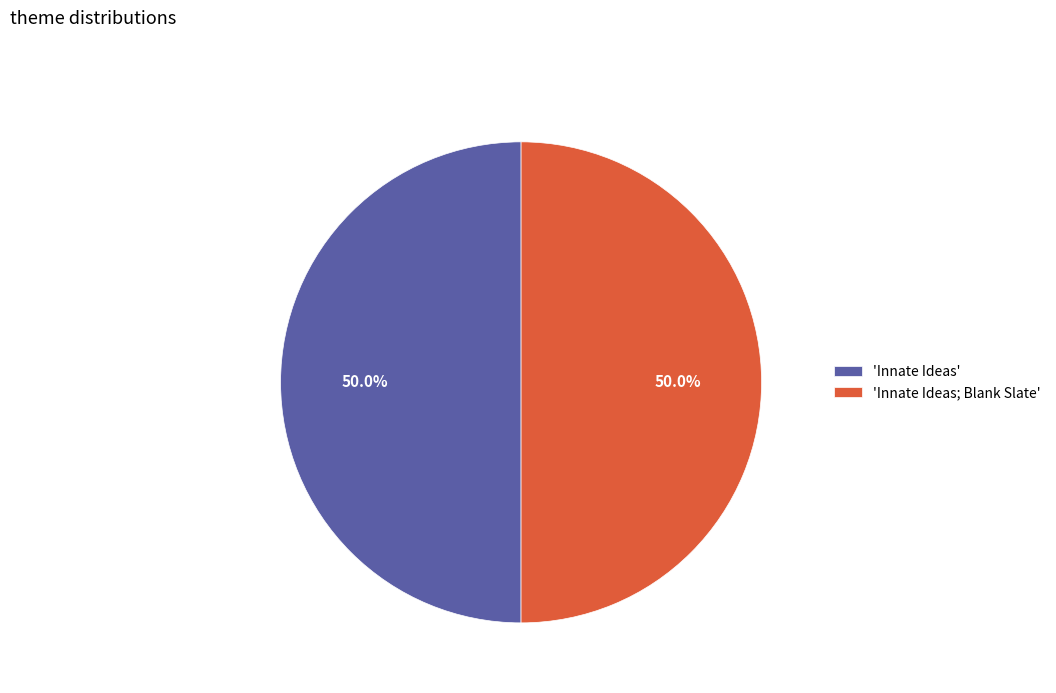

What portion of the pie excludes 'Innate Ideas'?

50.0%